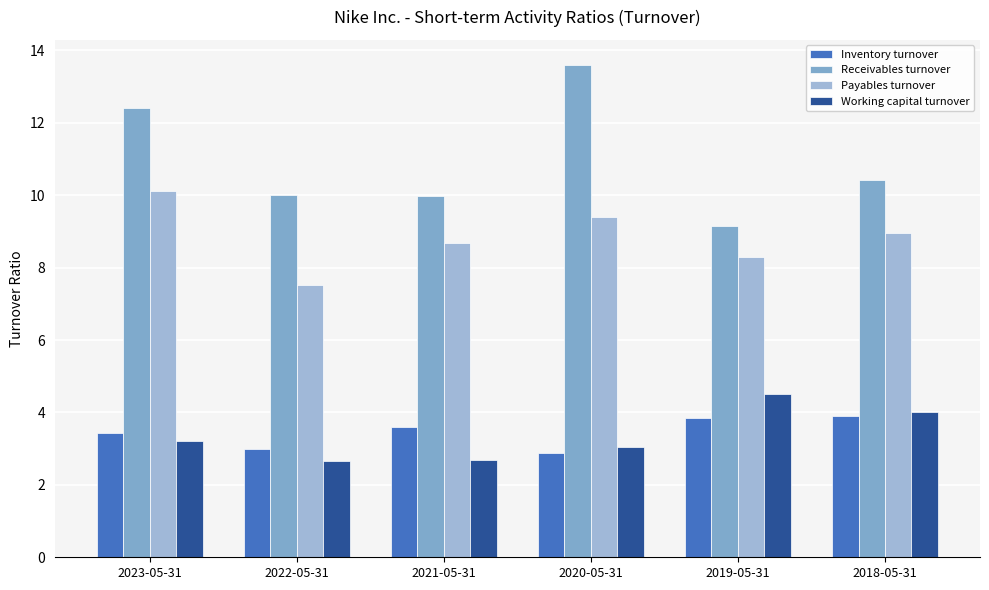

List the labels in order of Inventory turnover value, largest first.

2018-05-31, 2019-05-31, 2021-05-31, 2023-05-31, 2022-05-31, 2020-05-31